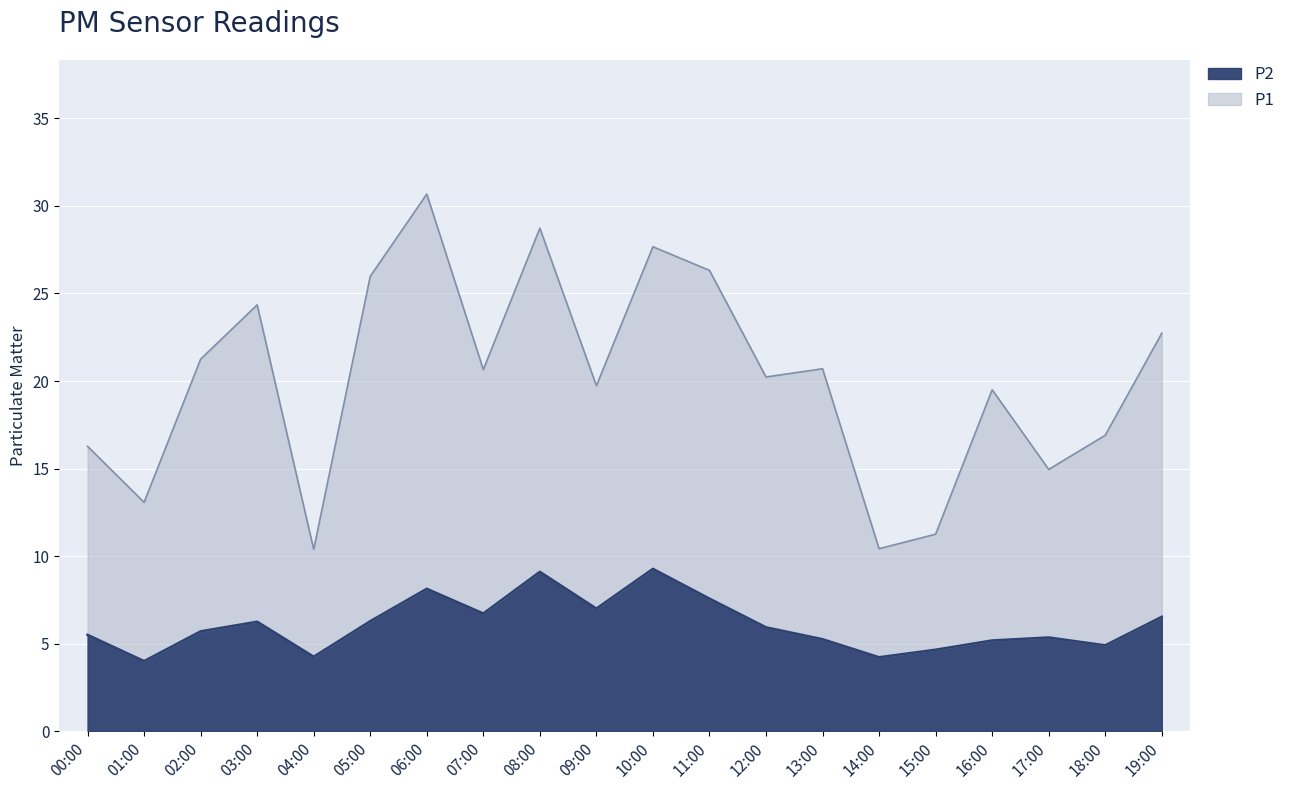

Does the chart display data point markers on the line(s)?

No